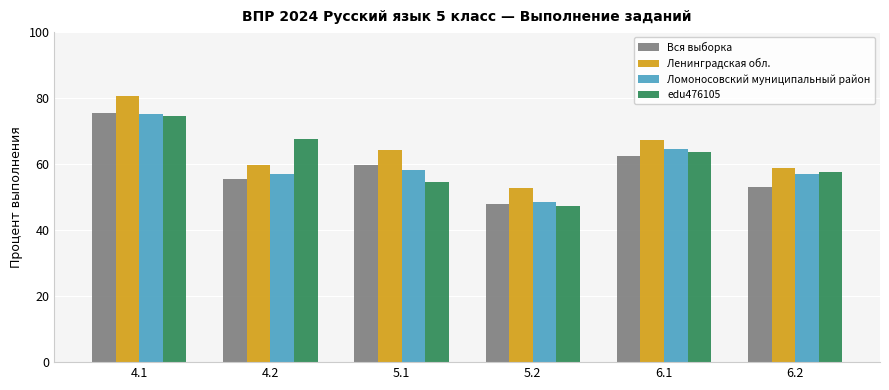

Is it true that Ленинградская обл. equals 28.6 at 5.2?

False